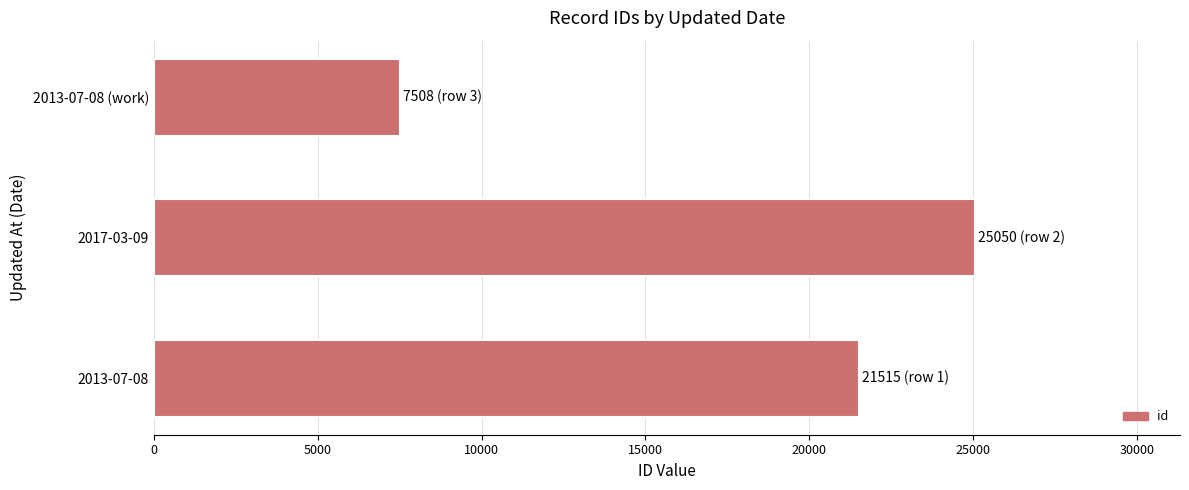

What is the maximum value shown in the chart?

25050